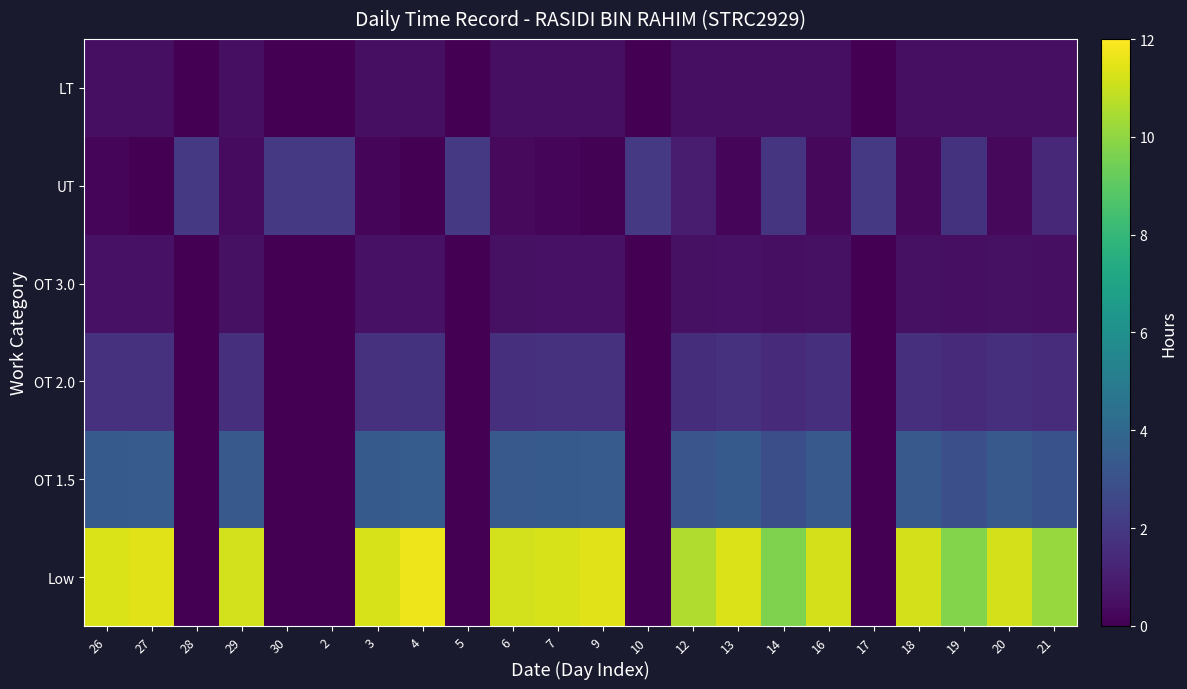

Reading right to left, extract all data points from this chart.

Low: 21=10.2	20=11.2	19=9.8	18=11.2	17=0.0	16=11.2	14=9.7	13=11.3	12=10.6	10=0.0	9=11.4	7=11.3	6=11.2	5=0.0	4=11.7	3=11.3	2=0.0	30=0.0	29=11.2	28=0.0	27=11.5	26=11.3
OT 1.5: 21=3.0	20=3.4	19=2.9	18=3.4	17=0.0	16=3.4	14=2.9	13=3.4	12=3.2	10=0.0	9=3.4	7=3.4	6=3.4	5=0.0	4=3.5	3=3.4	2=0.0	30=0.0	29=3.4	28=0.0	27=3.4	26=3.4
OT 2.0: 21=1.5	20=1.7	19=1.5	18=1.7	17=0.0	16=1.7	14=1.5	13=1.7	12=1.6	10=0.0	9=1.7	7=1.7	6=1.7	5=0.0	4=1.8	3=1.7	2=0.0	30=0.0	29=1.7	28=0.0	27=1.7	26=1.7
OT 3.0: 21=0.5	20=0.6	19=0.5	18=0.6	17=0.0	16=0.6	14=0.5	13=0.6	12=0.5	10=0.0	9=0.6	7=0.6	6=0.6	5=0.0	4=0.6	3=0.6	2=0.0	30=0.0	29=0.6	28=0.0	27=0.6	26=0.6
UT: 21=1.3	20=0.3	19=1.7	18=0.3	17=2.0	16=0.3	14=1.8	13=0.2	12=0.9	10=2.0	9=0.1	7=0.2	6=0.3	5=2.0	4=0.0	3=0.2	2=2.0	30=2.0	29=0.3	28=2.0	27=0.0	26=0.2
LT: 21=0.5	20=0.5	19=0.5	18=0.5	17=0.0	16=0.5	14=0.5	13=0.5	12=0.5	10=0.0	9=0.5	7=0.5	6=0.5	5=0.0	4=0.5	3=0.5	2=0.0	30=0.0	29=0.5	28=0.0	27=0.5	26=0.5